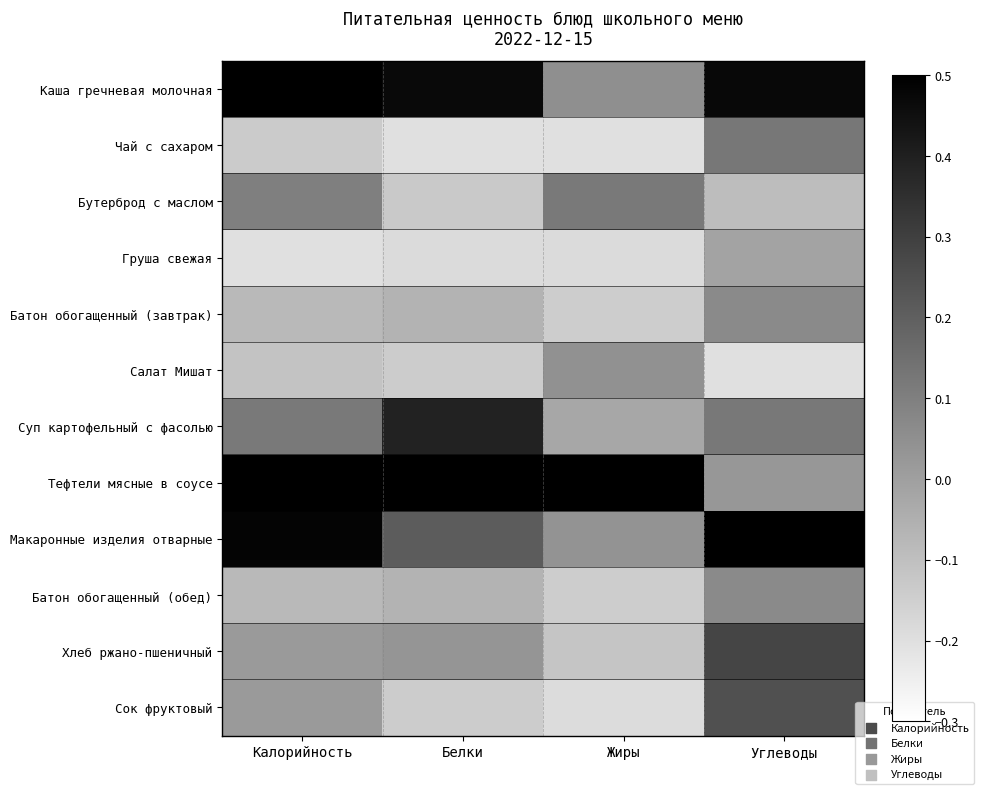

At Жиры, list the series in order from largest to smallest.

Тефтели мясные в соусе, Бутерброд с маслом, Каша гречневая молочная, Салат Мишат, Макаронные изделия отварные, Суп картофельный с фасолью, Хлеб ржано-пшеничный, Батон обогащенный (завтрак), Батон обогащенный (обед), Груша свежая, Сок фруктовый, Чай с сахаром